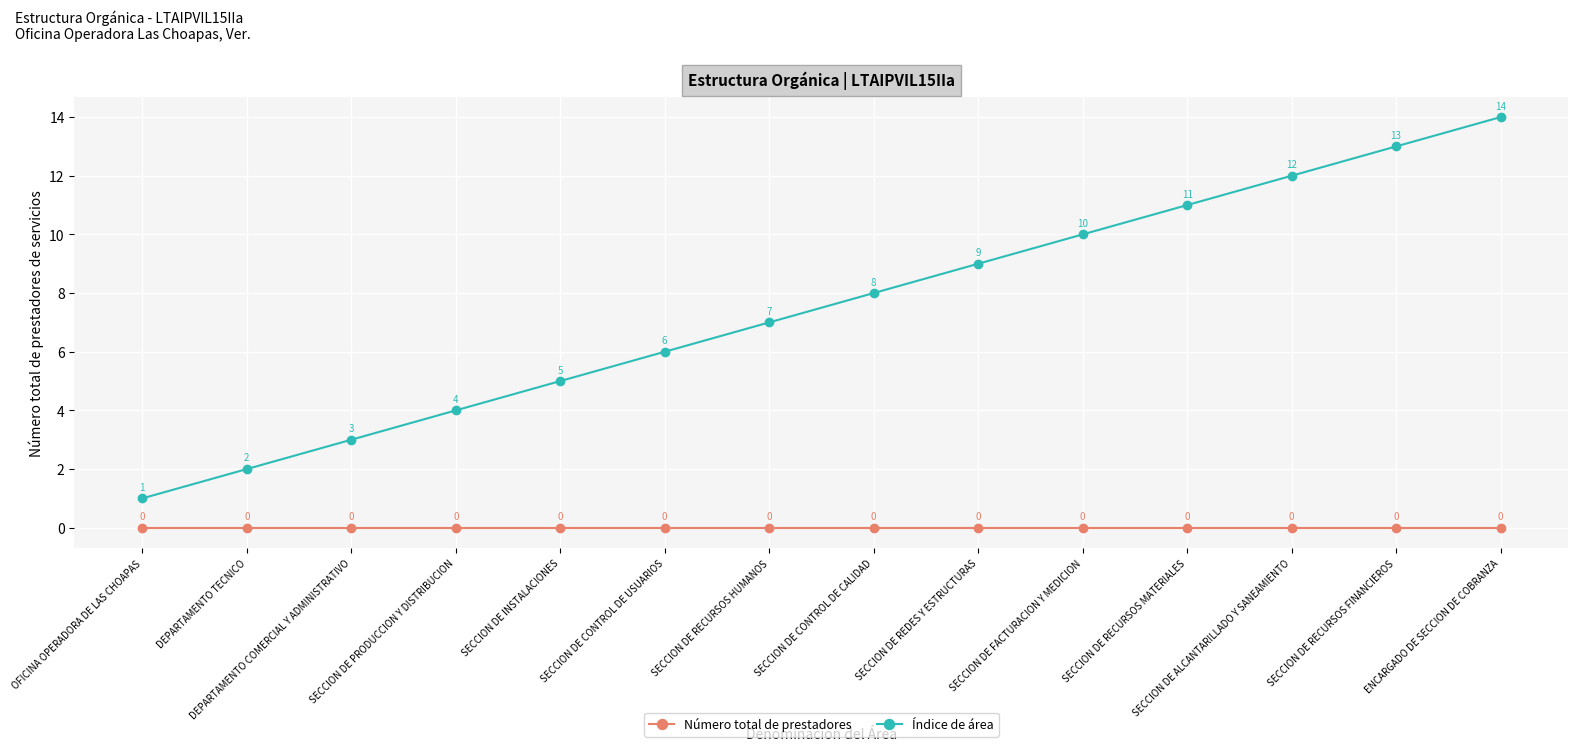

What is the spread (max minus min) of values at SECCION DE CONTROL DE CALIDAD?

8